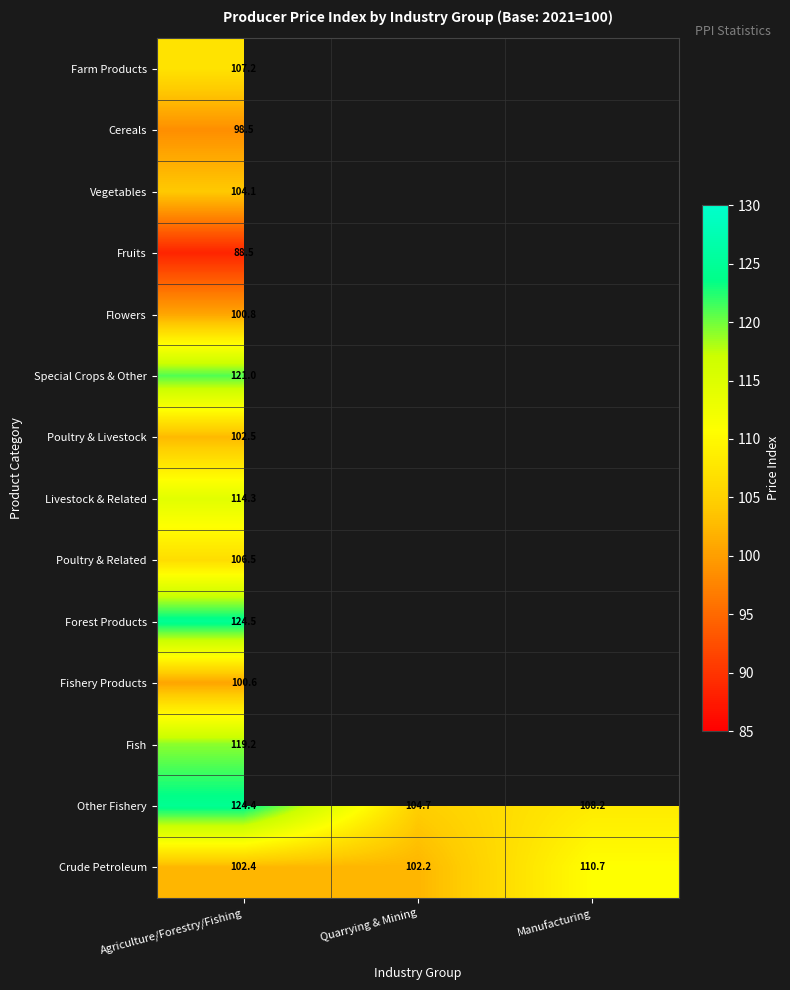

Rank the categories by Other Fishery value from lowest to highest.

Quarrying & Mining, Manufacturing, Agriculture/Forestry/Fishing